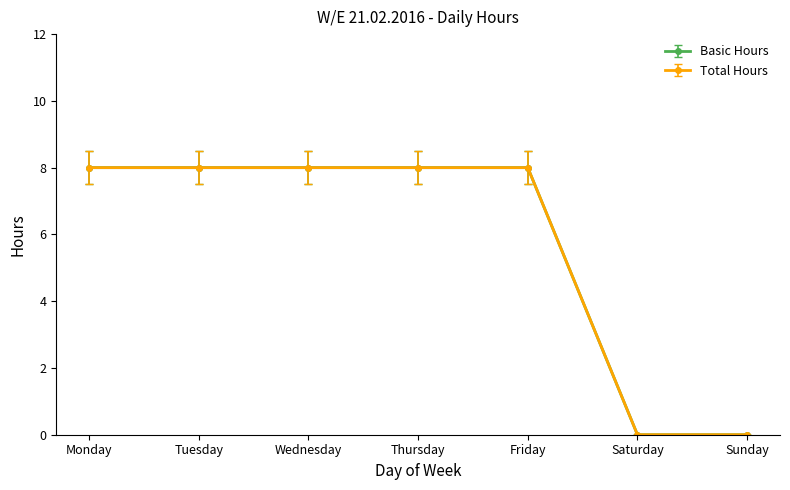

Is this an area chart (filled region under the line)?

No